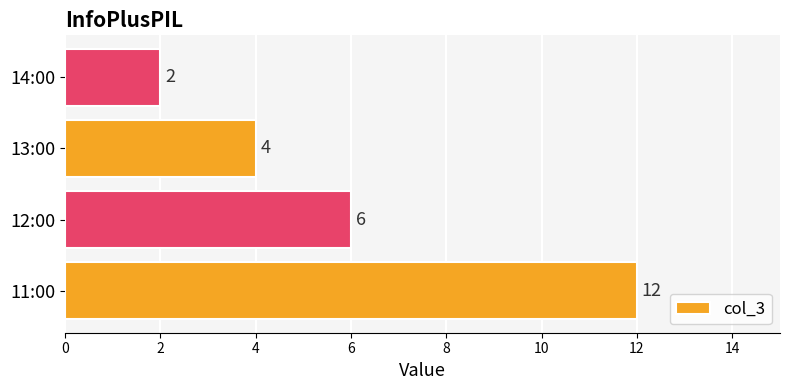

Count the number of categories in the chart.

4